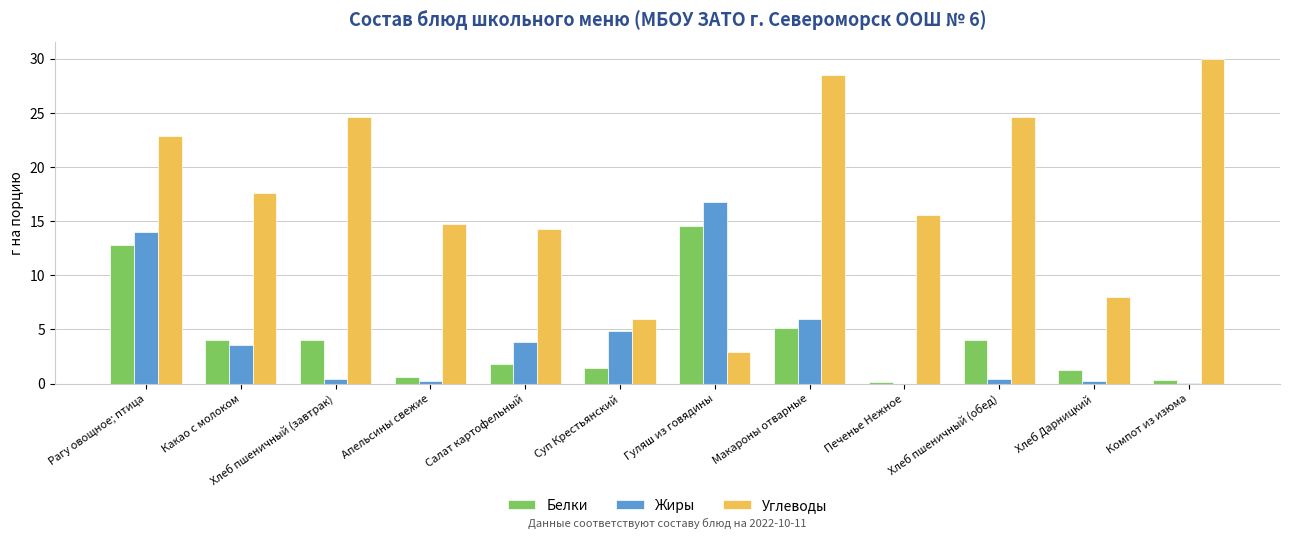

Are the bars horizontal?

No